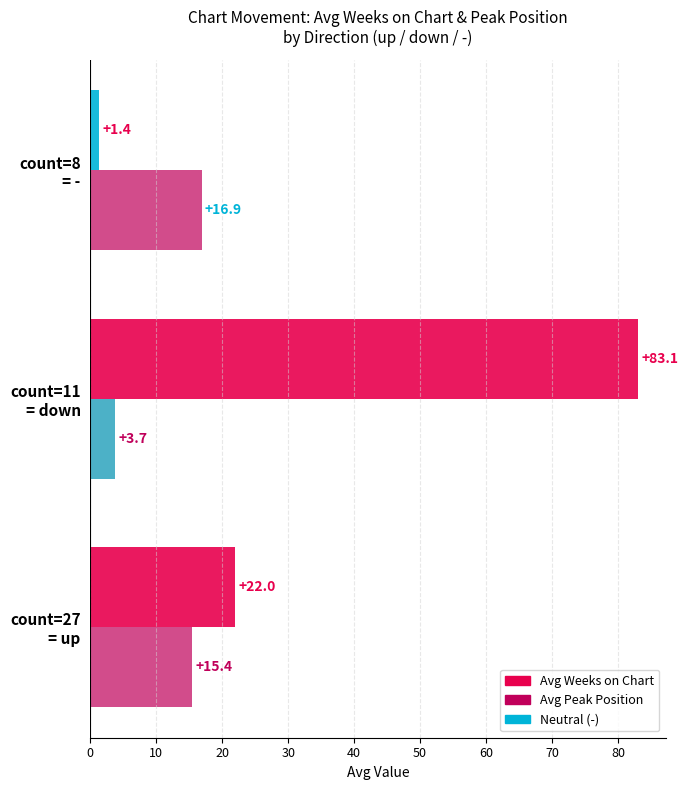

Which series has the largest total across all categories?

Avg Weeks on Chart